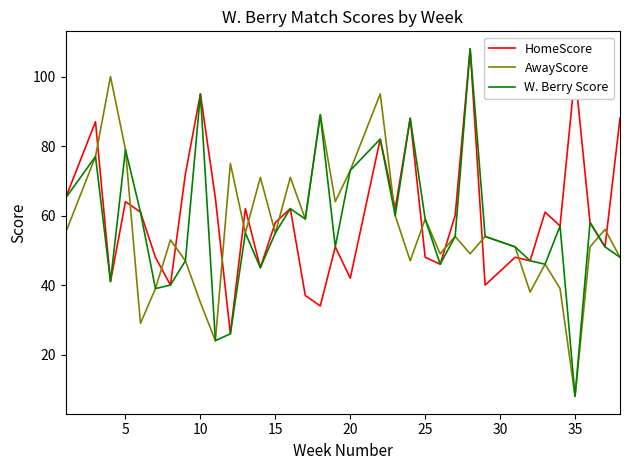

True or false: HomeScore and AwayScore cross at least once.

True